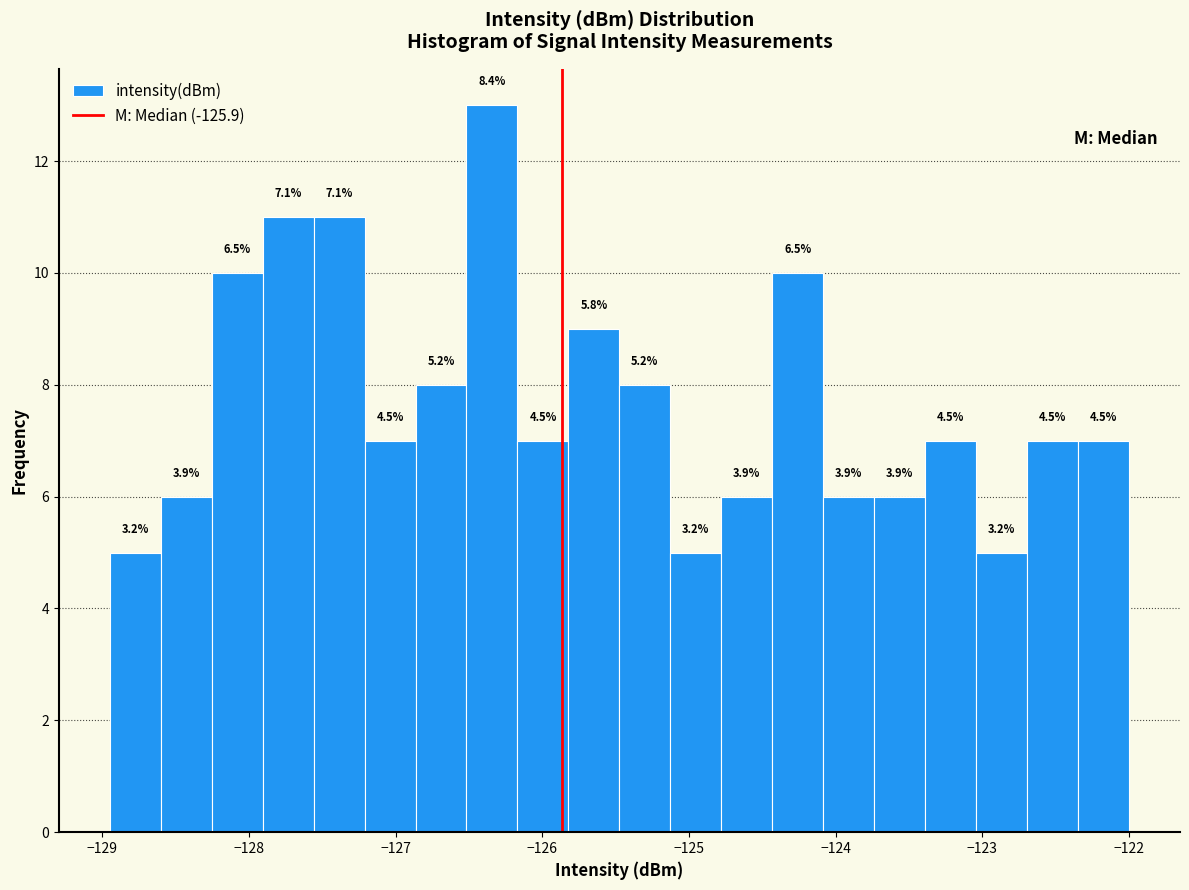

Around what value on the x-axis is the tallest bar? Give the approximate position of its centre, as read against the axis.

-126.3